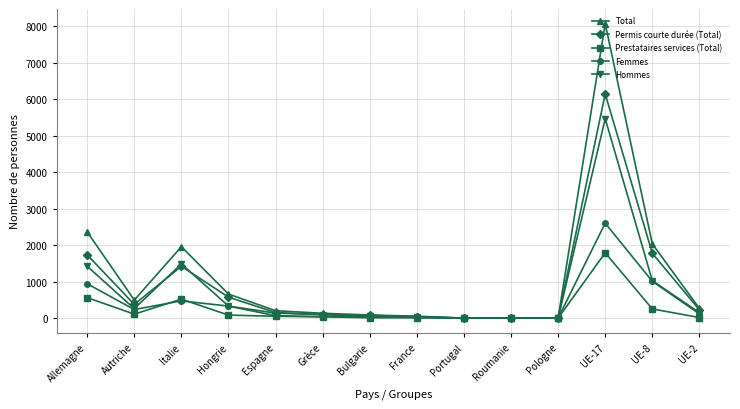

Rank the series by their maximum value, from lowest to highest.

Prestataires services (Total), Femmes, Hommes, Permis courte durée (Total), Total